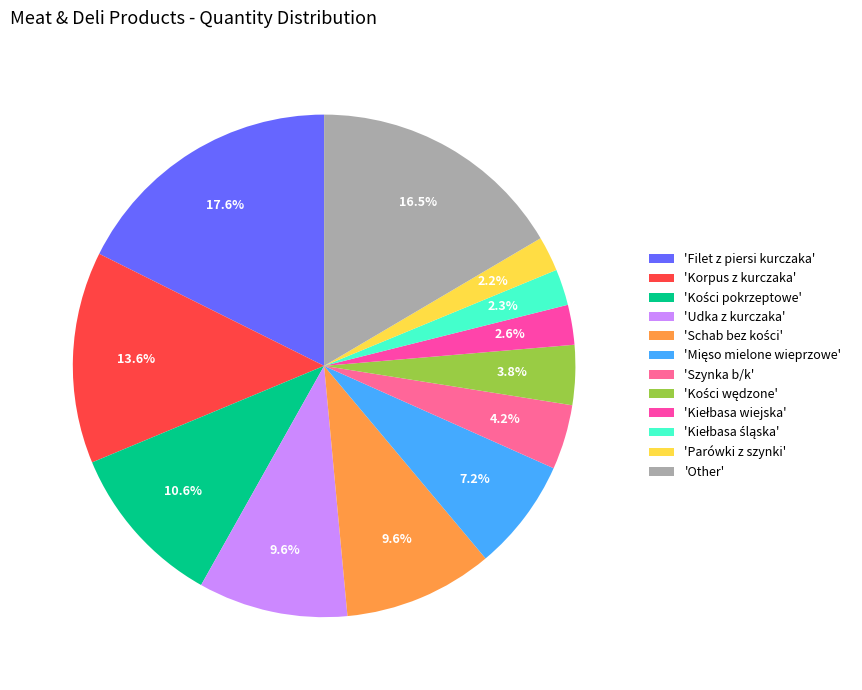

How many segments does this pie chart have?

12